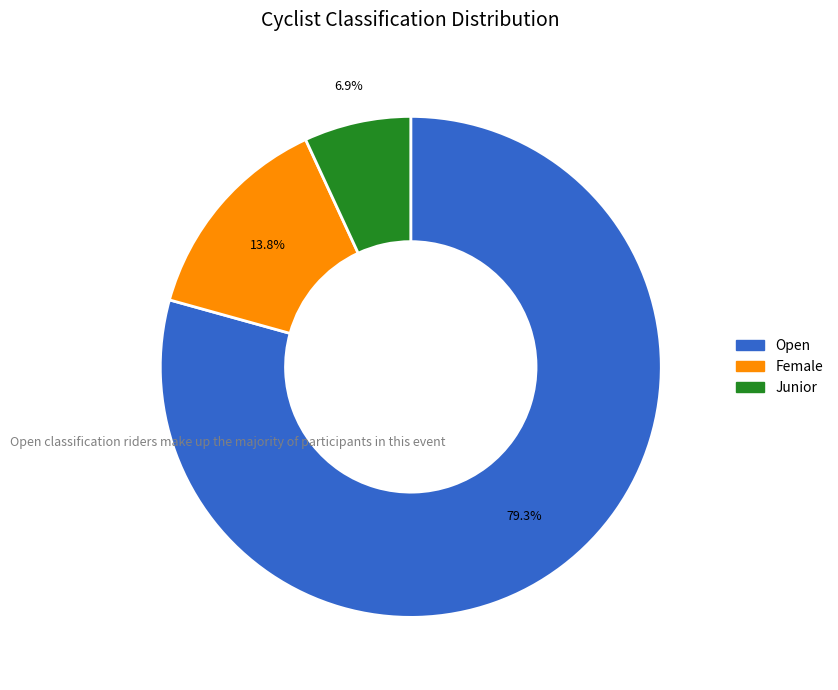

Which slice is the smallest?

Junior